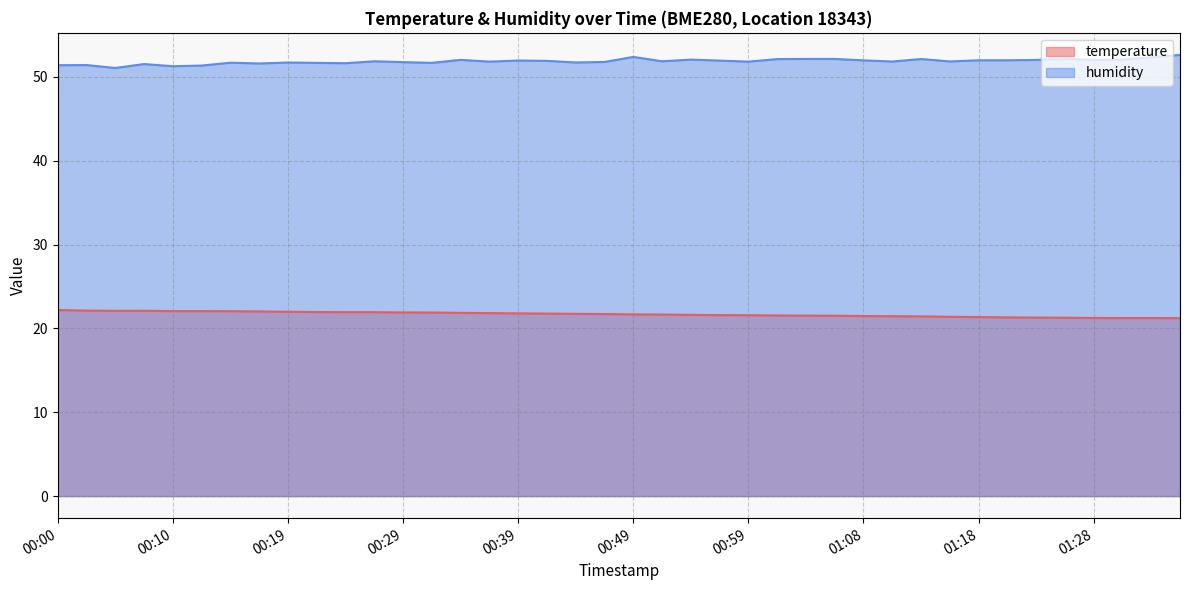

At which category does the chart reach its peak across all series?

01:36